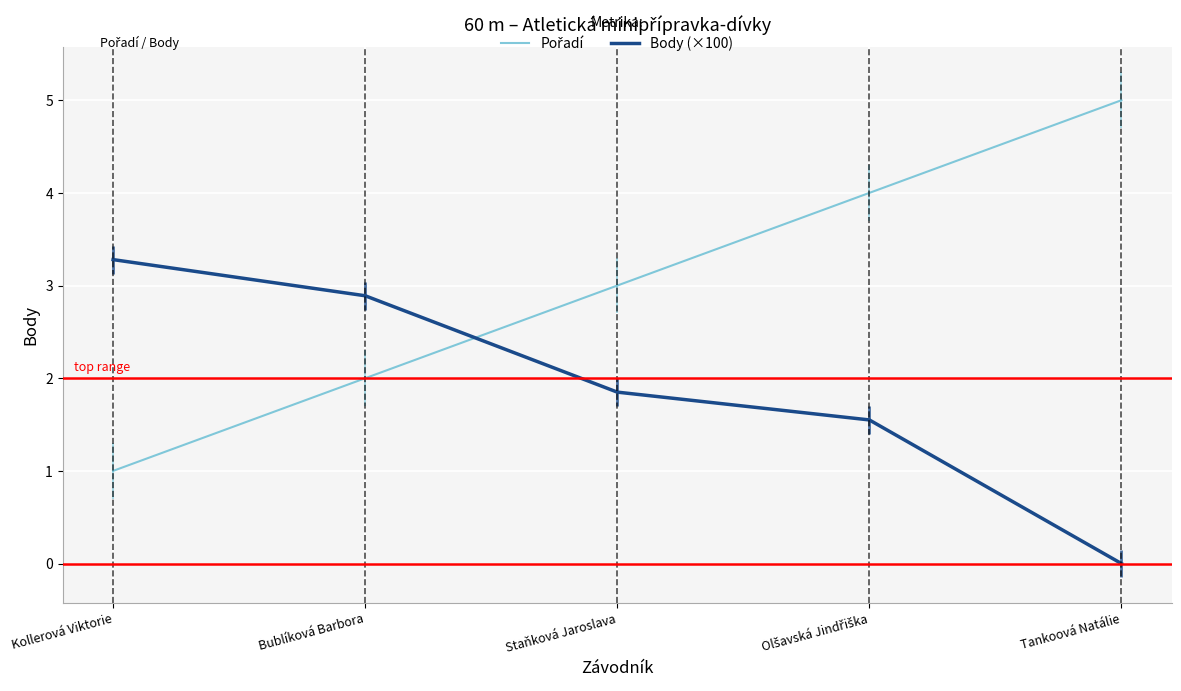

Is the value of Body (×100) at Staňková Jaroslava greater than the value of Pořadí at Bublíková Barbora?

No